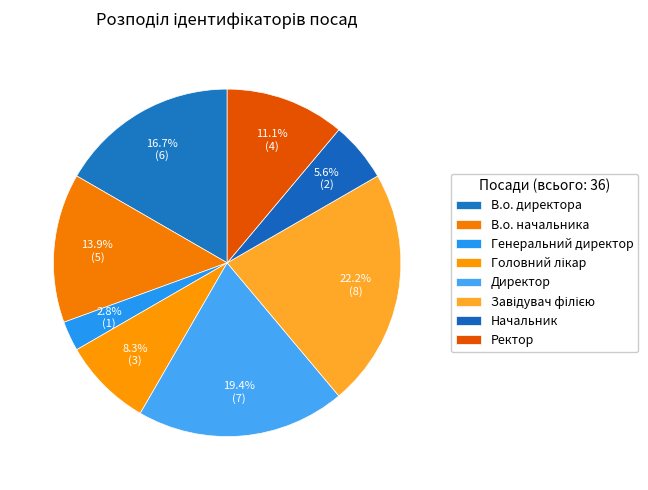

To the nearest percent, what portion does Директор represent?

19%